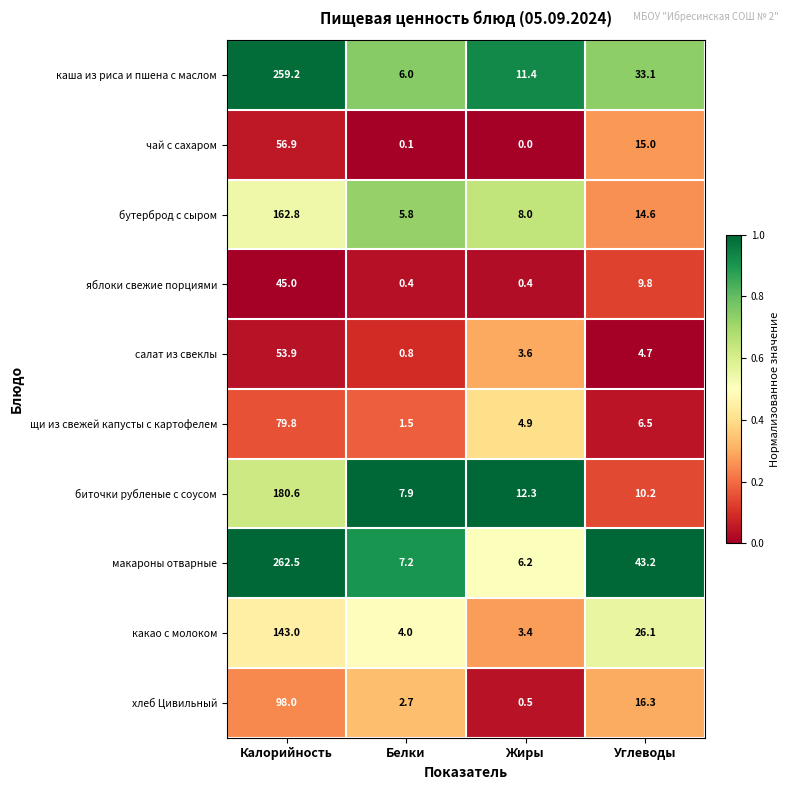

What value does the салат из свеклы series have at Калорийность?

53.9